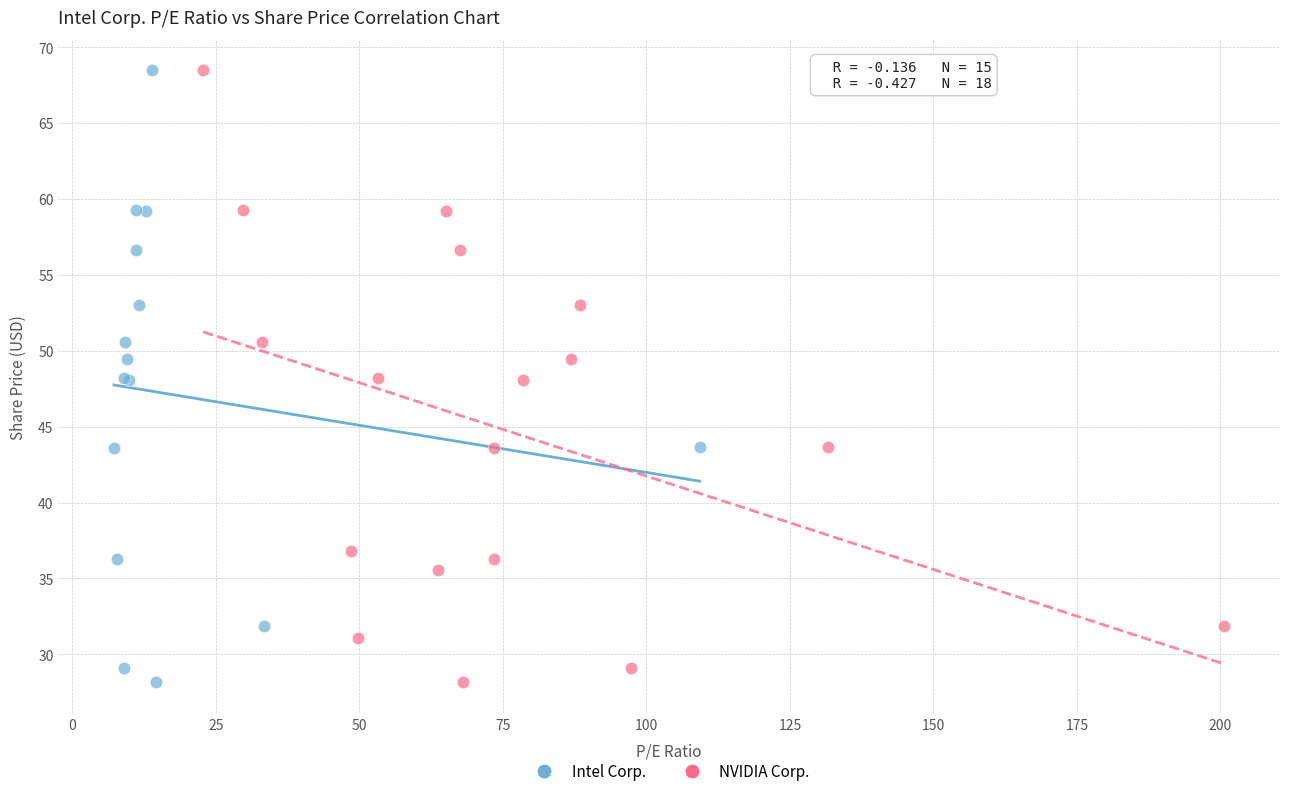

What are all the series names shown in the legend?

Intel Corp., NVIDIA Corp.